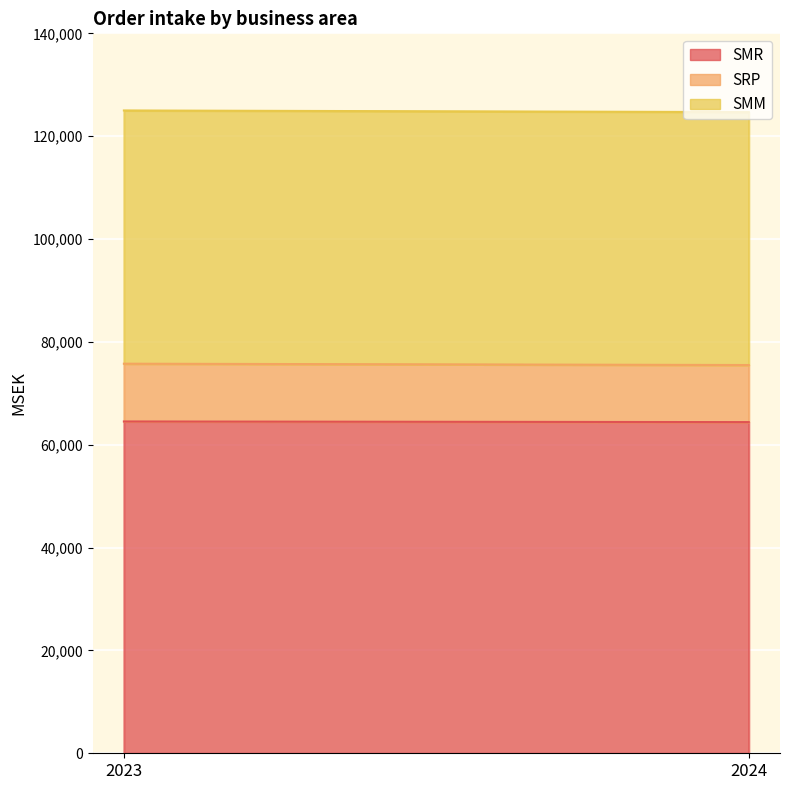

What is the total value across all series at 2023?

125012